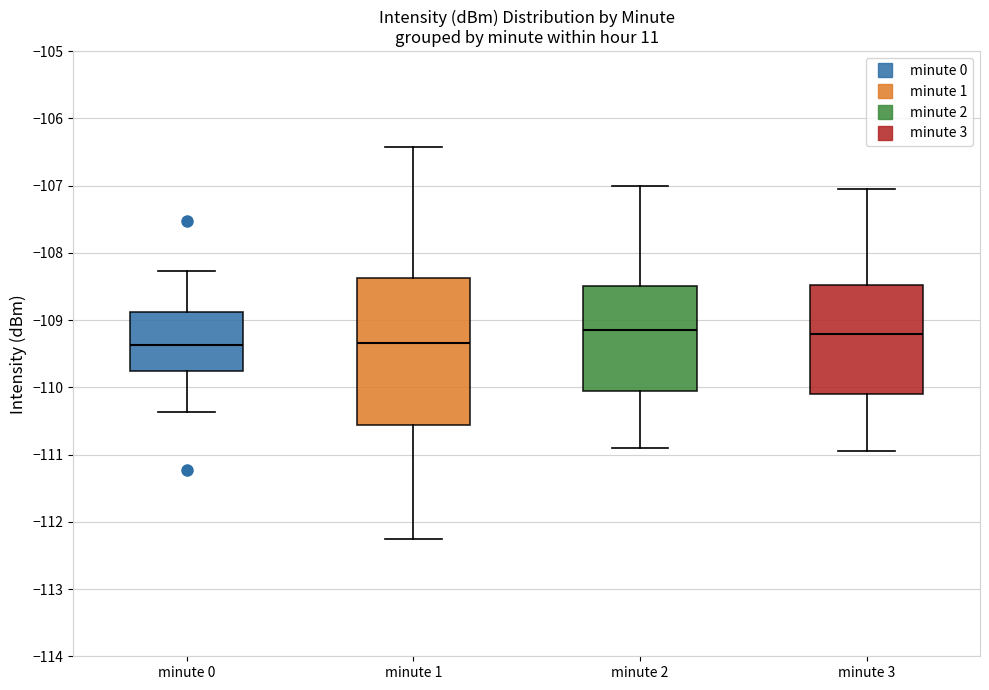

Where does the median line of the box for minute 3 sit on the y-axis? The values are not printed on the chart, so give them approximately, as read against the axis.

-109.2